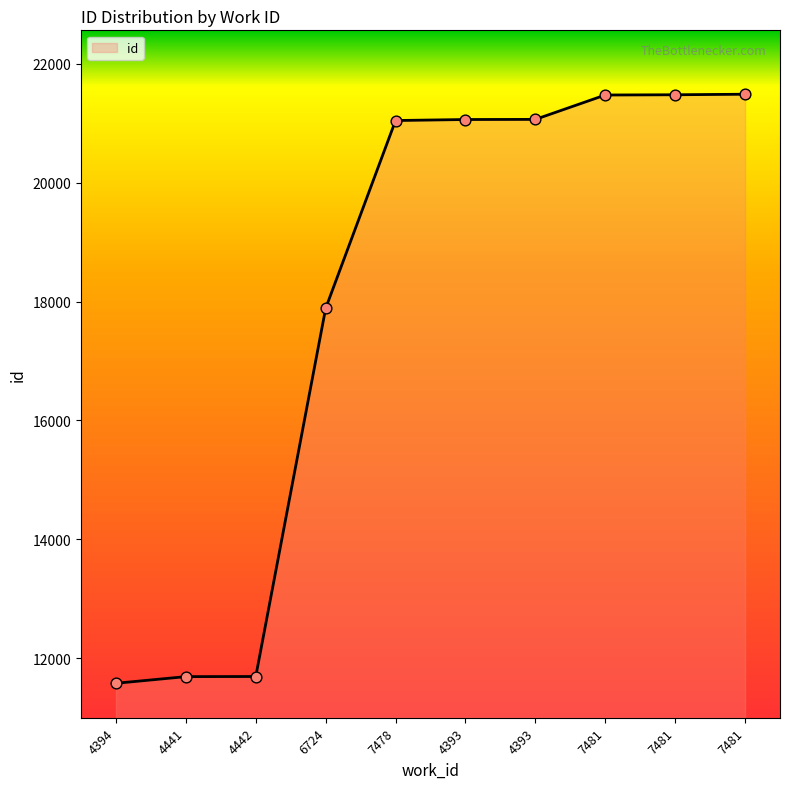

Approximately how many times larger is the value at 4441 compared to 7481?

0.5